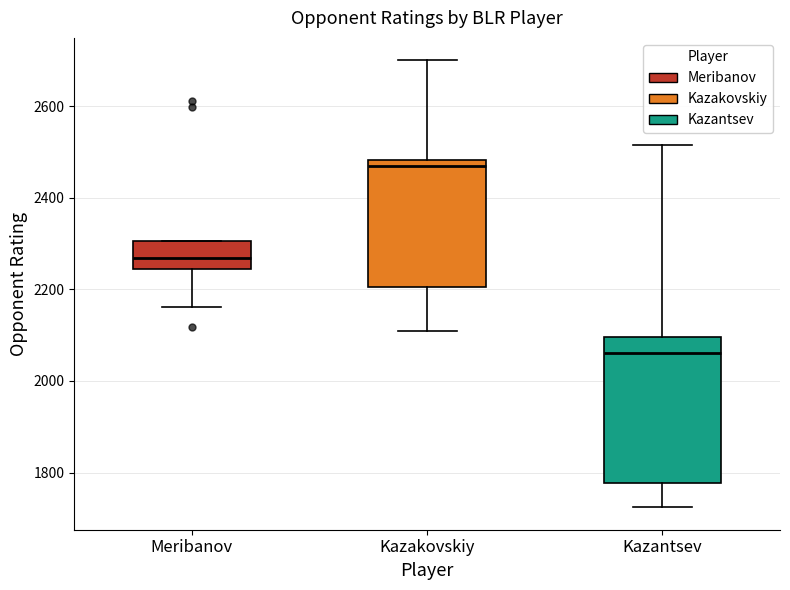

Reading left to right, read every box against the y-axis: the position of its median line, the range the box covers, and the ends of its whiskers. The values are not printed on the chart, so give them approximately, as read against the axis.

Meribanov: median 2260, box 2240 to 2300, whiskers 2160 to 2300
Kazakovskiy: median 2480 (just below the box's upper edge), box 2200 to 2480, whiskers 2100 to 2700
Kazantsev: median 2060, box 1780 to 2100, whiskers 1720 to 2520